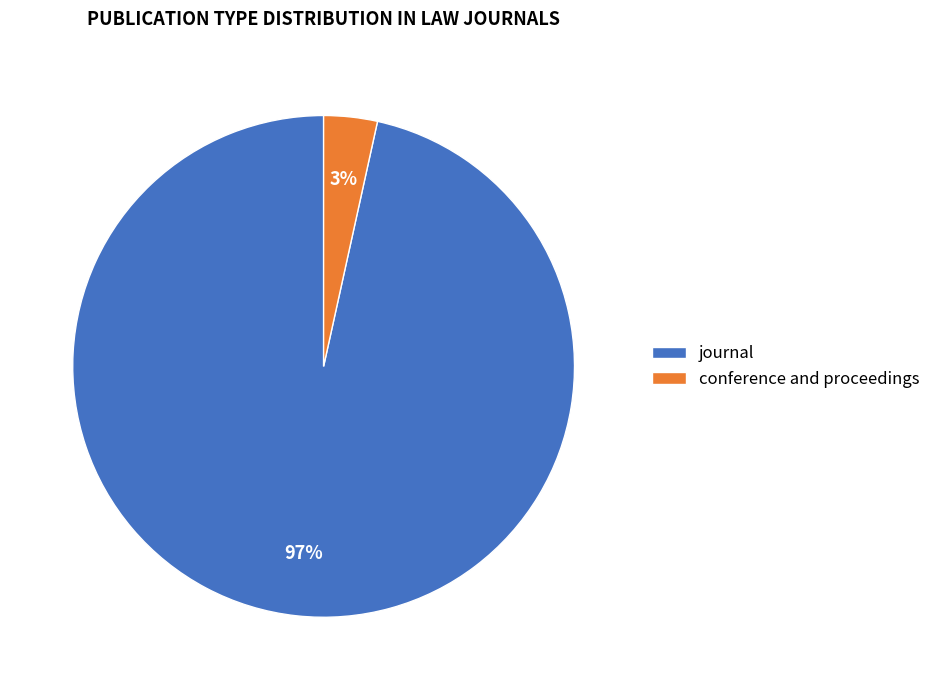

How many segments does this pie chart have?

2